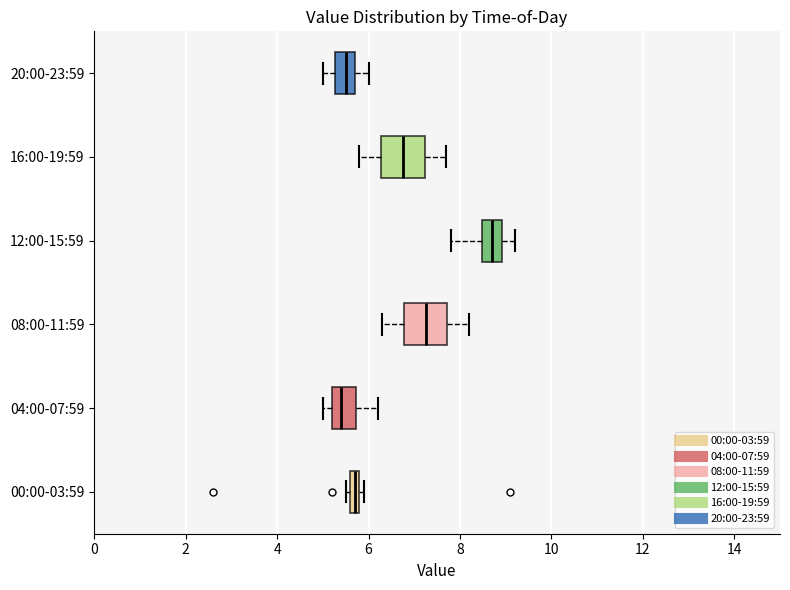

Which box's median line is the furthest to the right?

12:00-15:59